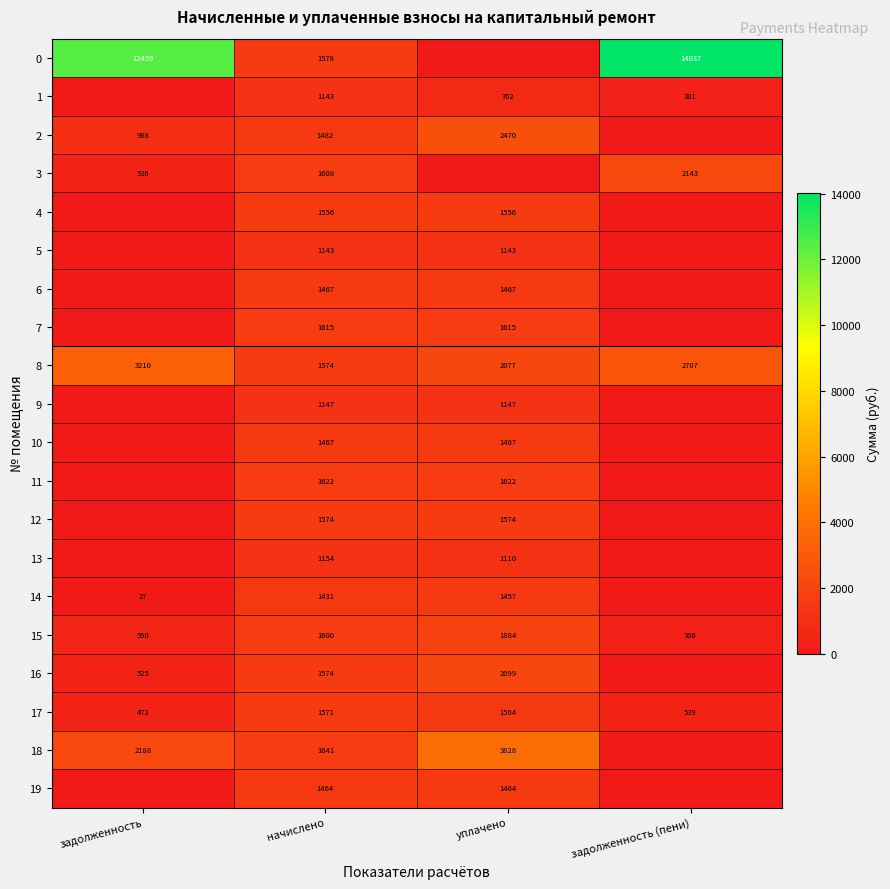

What is the average value of the 15 series?

1095